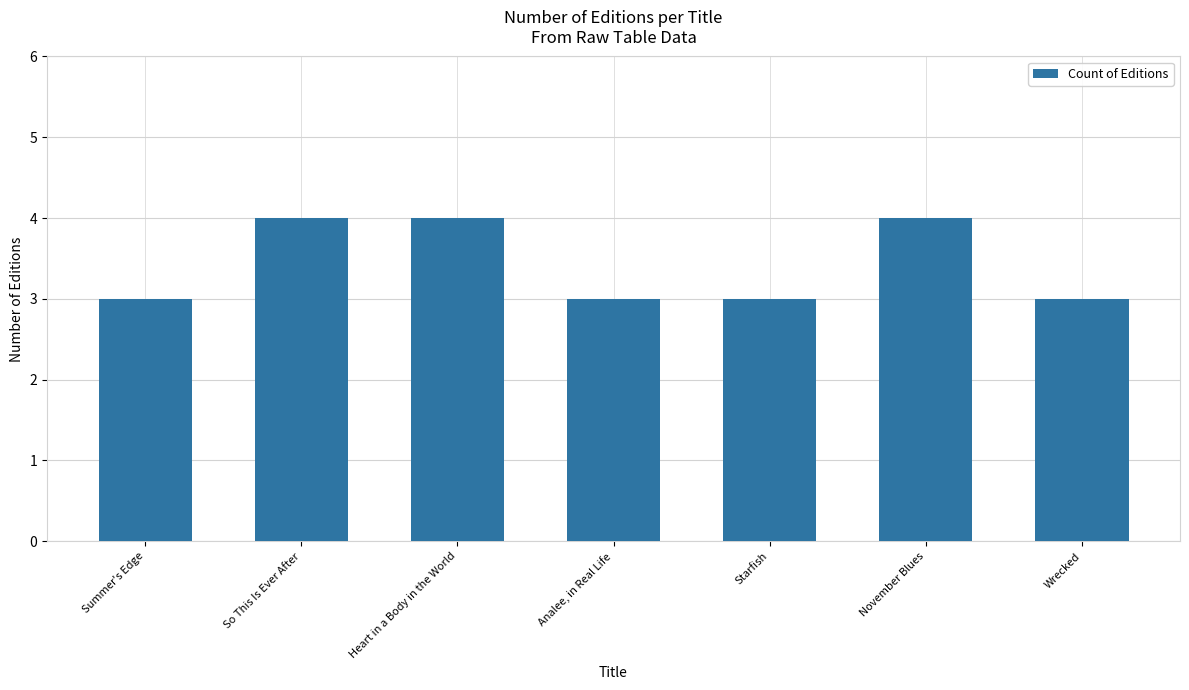

How many bars are there in total?

7